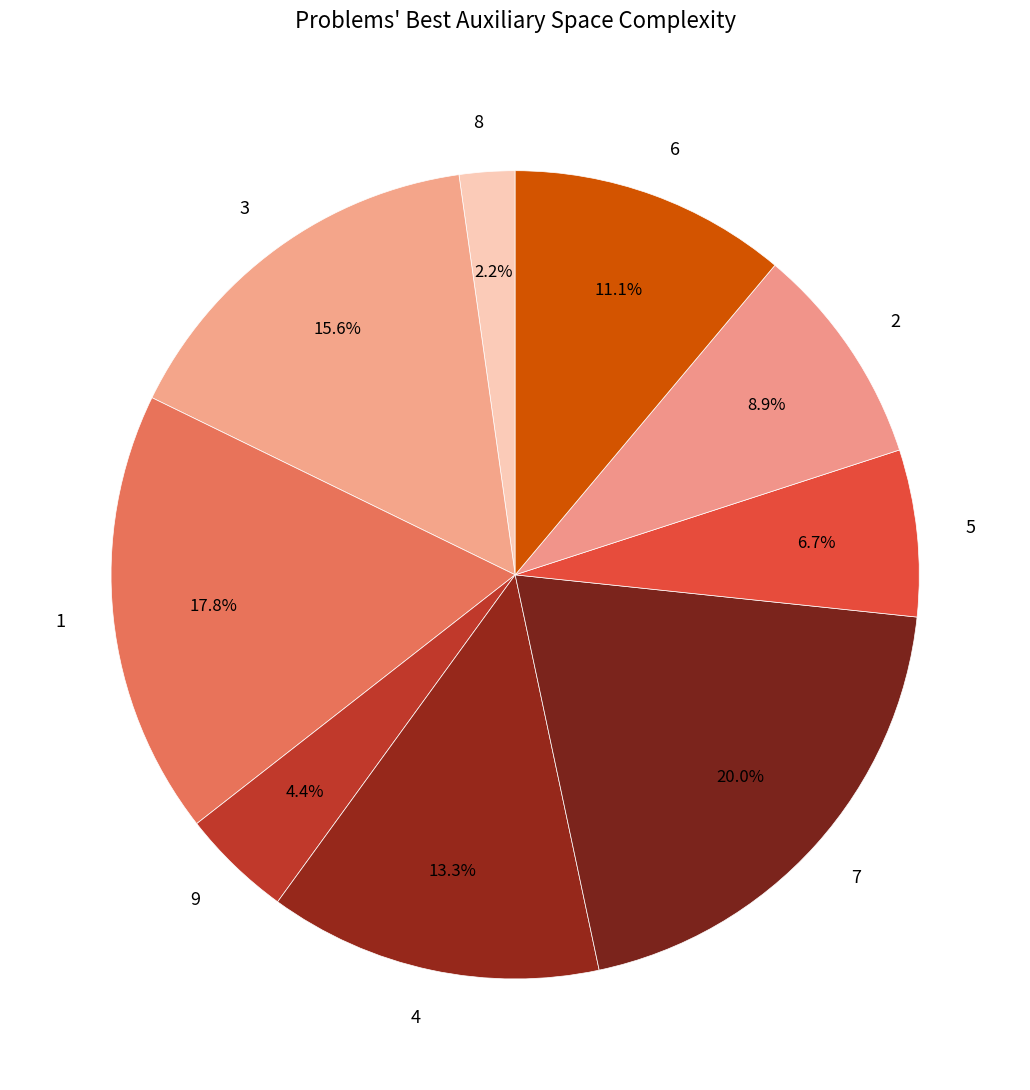

Which has a higher value, 9 or 8?

9